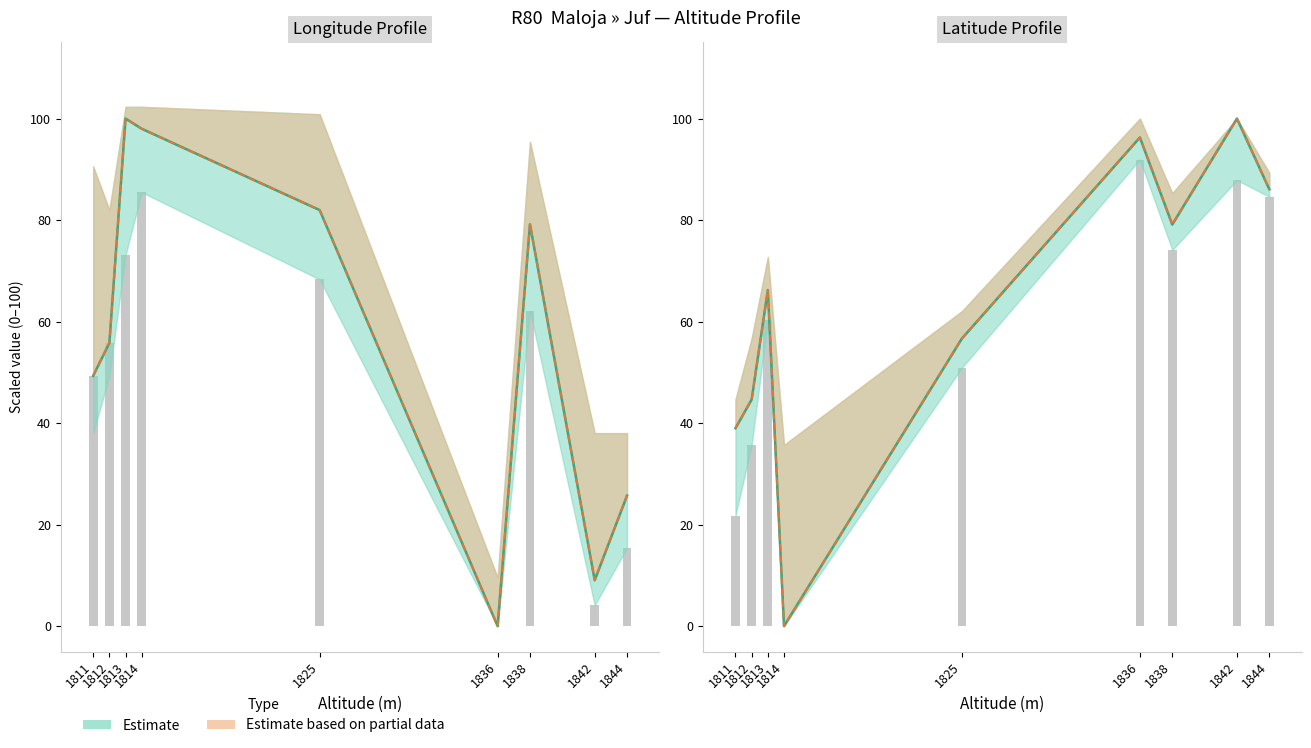

Reading left to right, extract all data points from this chart.

longitude: 1811=49.3	1812=55.8	1813=100.0	1814=98.0	1825=82.0	1836=0.0	1838=79.2	1842=9.0	1844=25.7
latitude: 1811=39.0	1812=44.6	1813=66.2	1814=0.0	1825=56.7	1836=96.3	1838=79.1	1842=100.0	1844=86.1